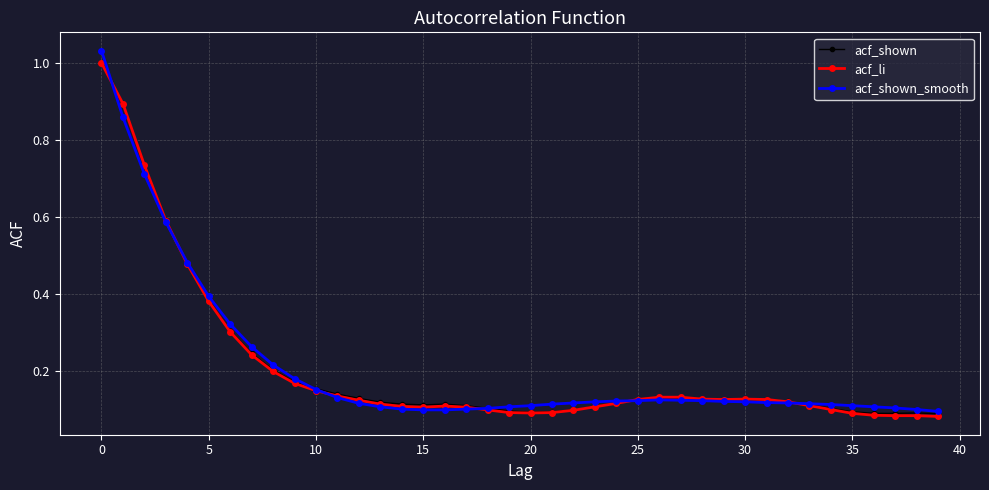

Which series has the widest spread of values?

acf_shown_smooth